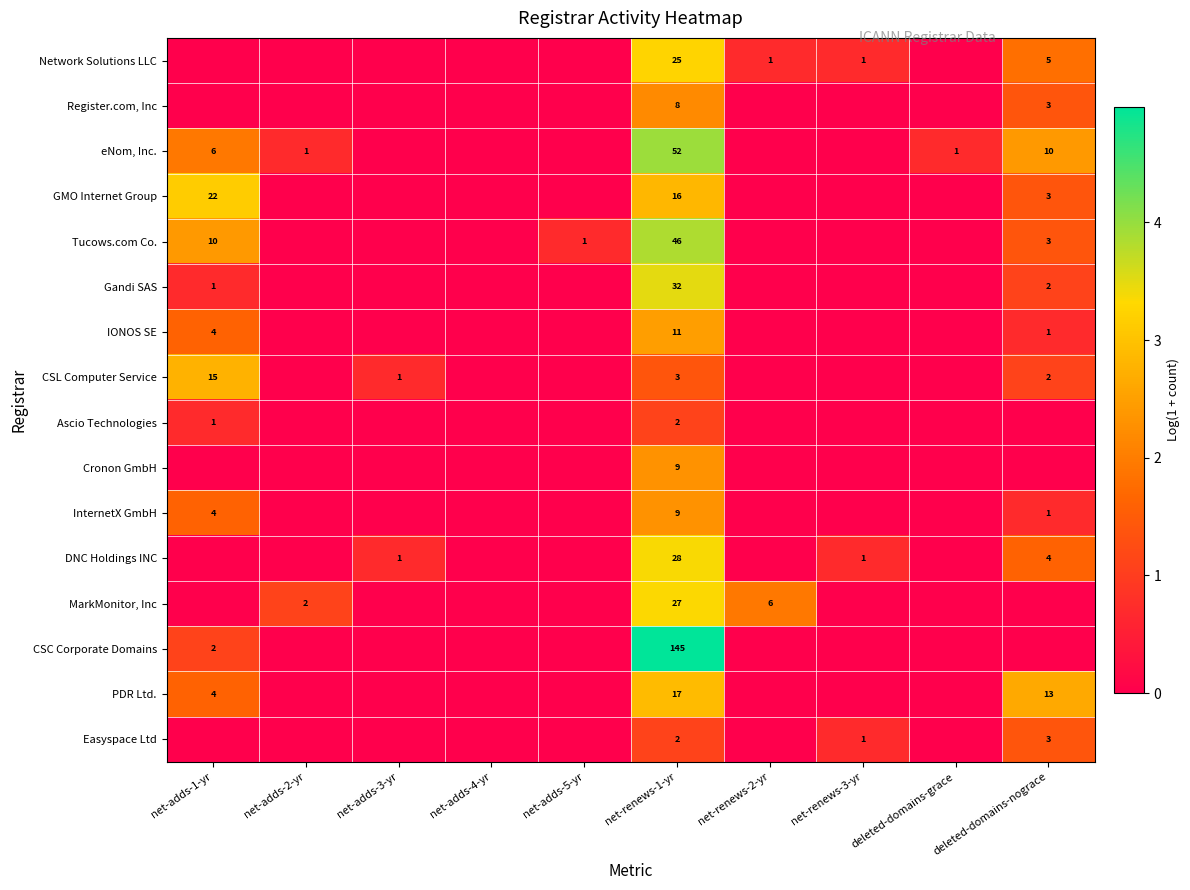

What is the difference between the GMO Internet Group values at net-renews-1-yr and deleted-domains-nograce?

13